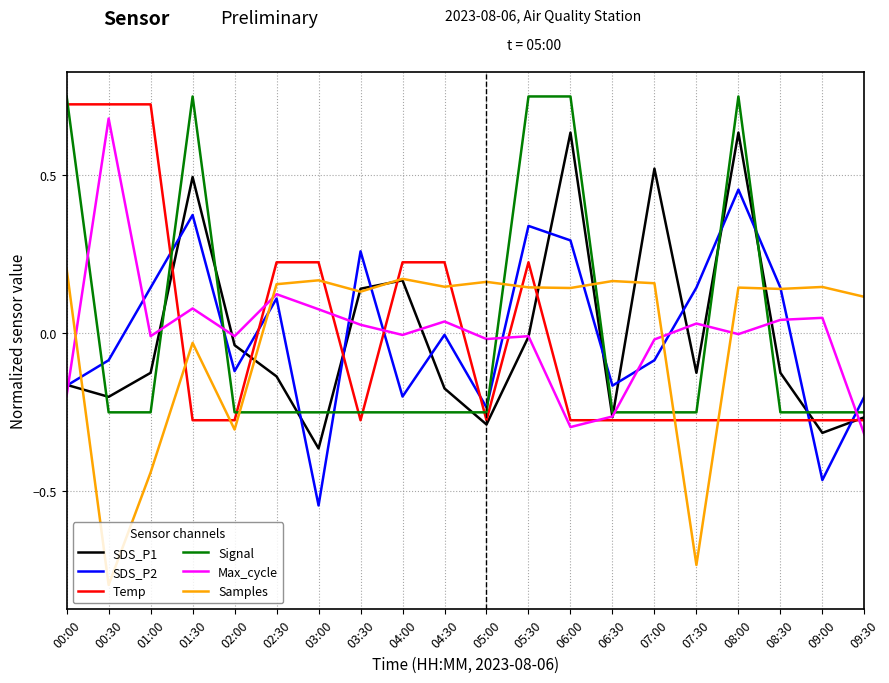

Between which two adjacent categories do Samples and Signal first intersect?

02:00 and 02:30